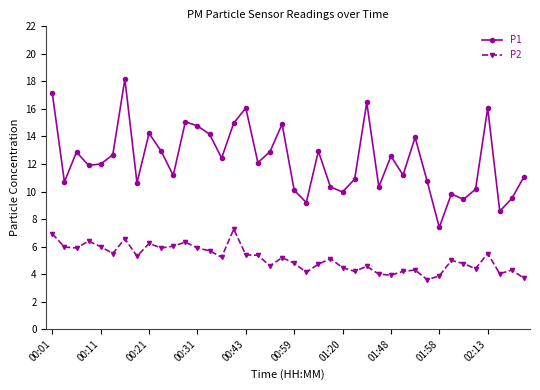

What is the value of the P1 point at the 8th from the left?

10.6